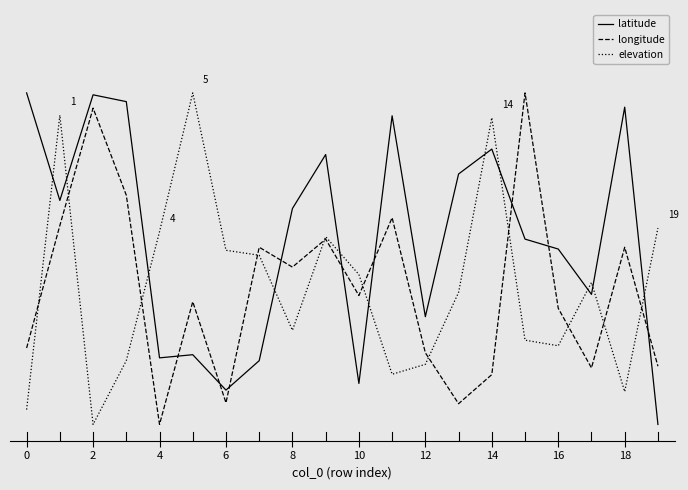

Does the chart have visible grid lines?

No